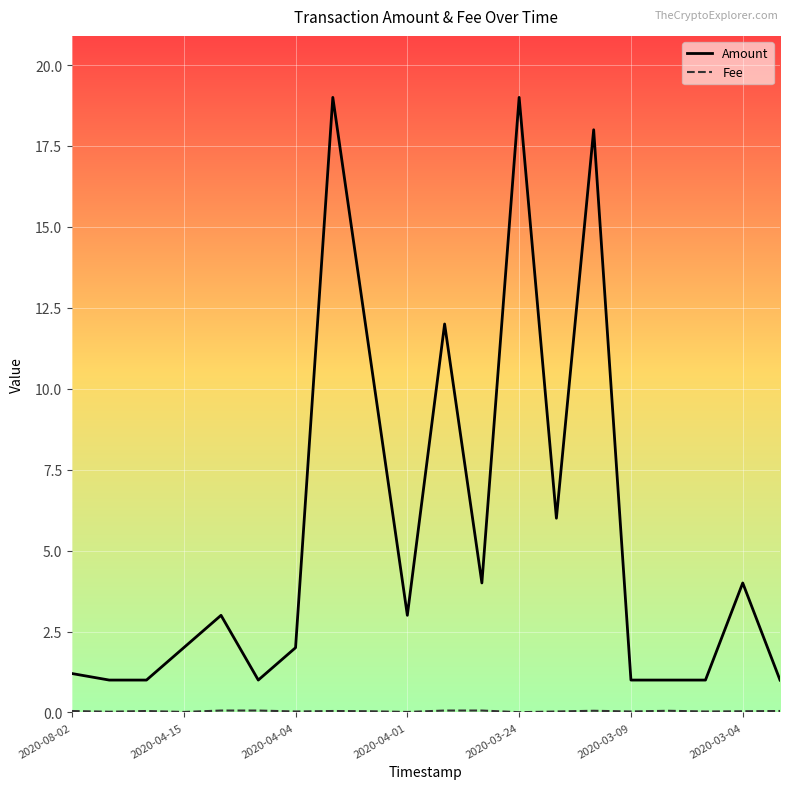

Which series has the widest spread of values?

Amount